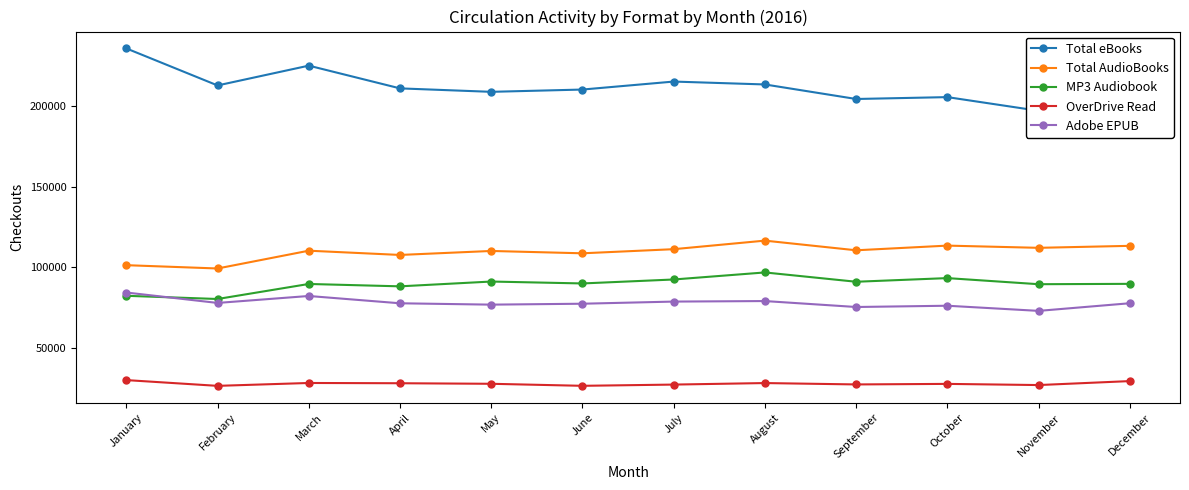

At how many categories does at least one series exceed 148557?

12